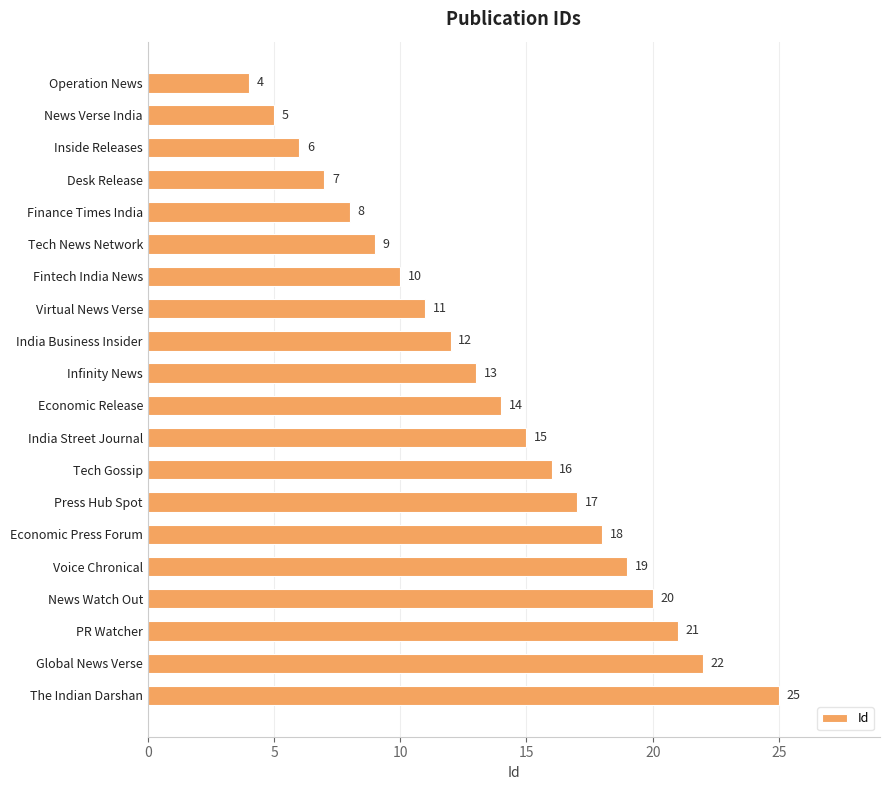

What is the value of the 1st bar from the top?

4